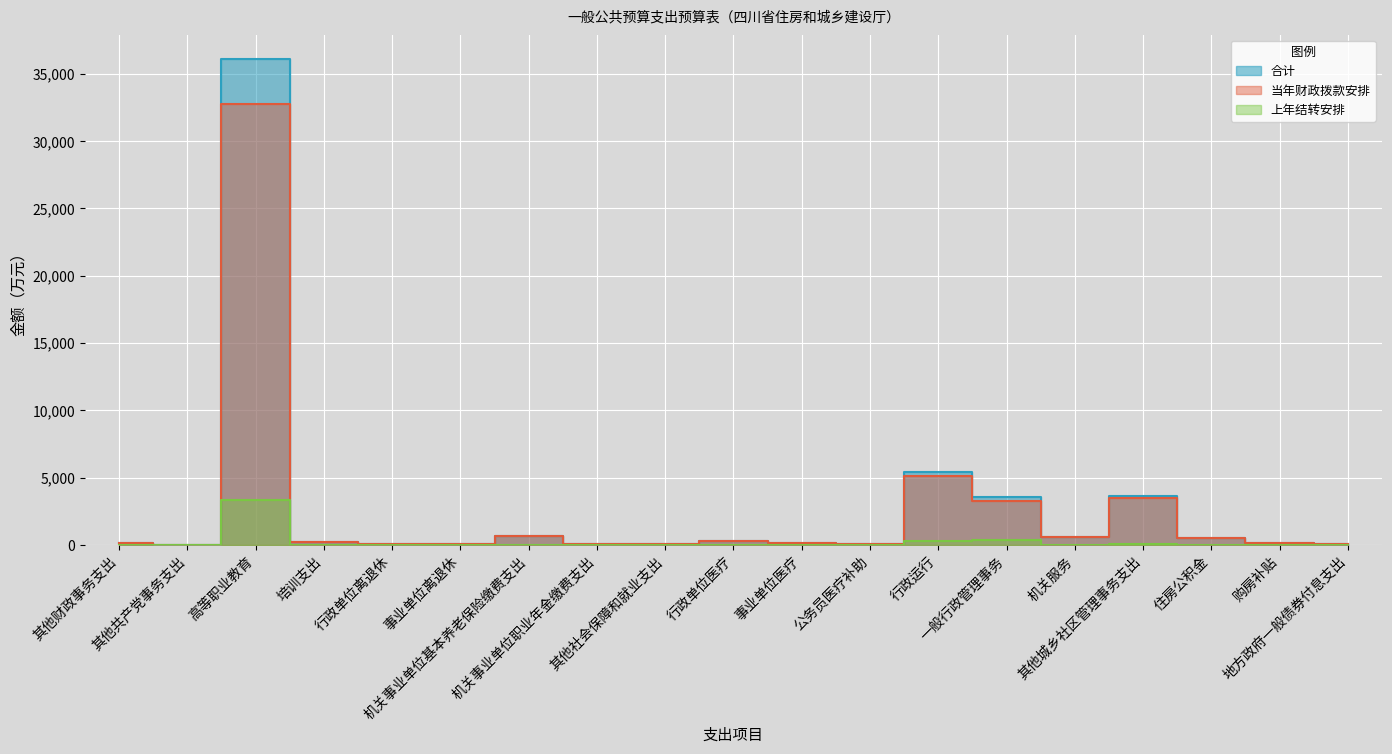

True or false: 当年财政拨款安排 has more than 2 points higher than both neighbors.

True